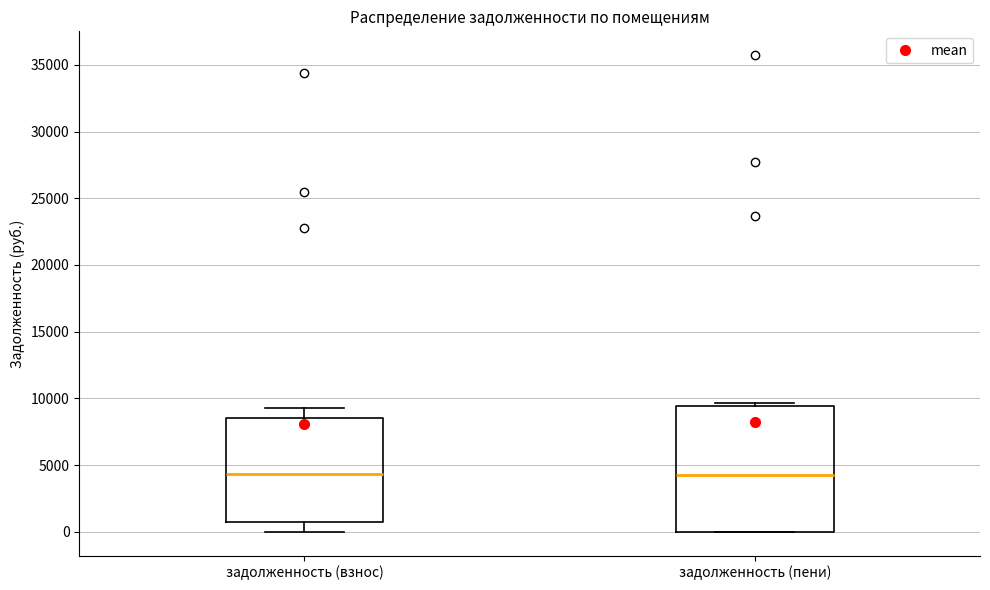

Which box is the tallest, from its lower edge to its upper edge?

задолженность (пени)